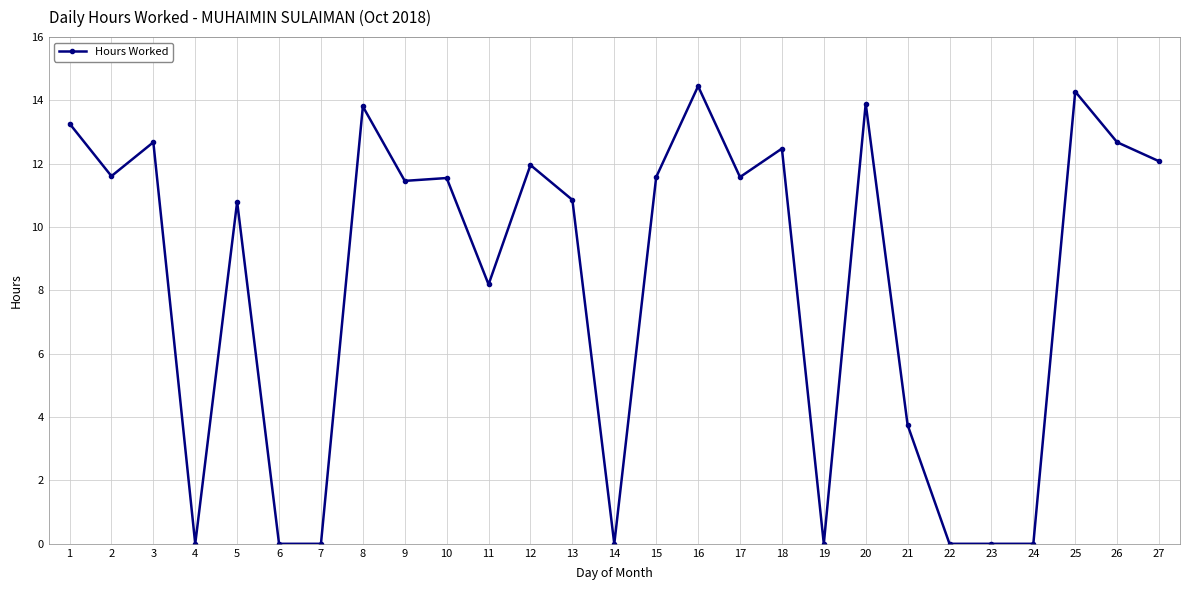

What is the value of the 25th point from the left?

14.3